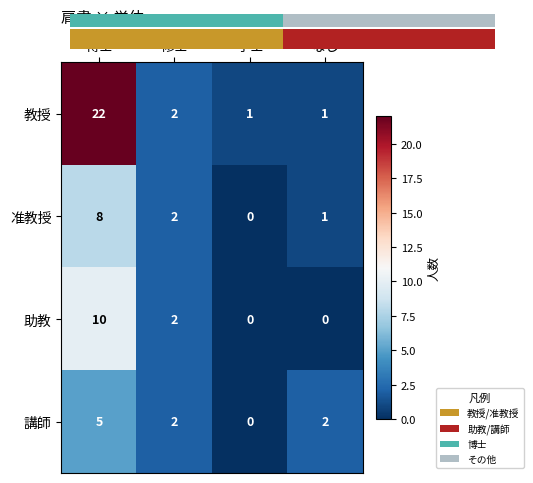

At which category does the chart reach its minimum across all series?

学士